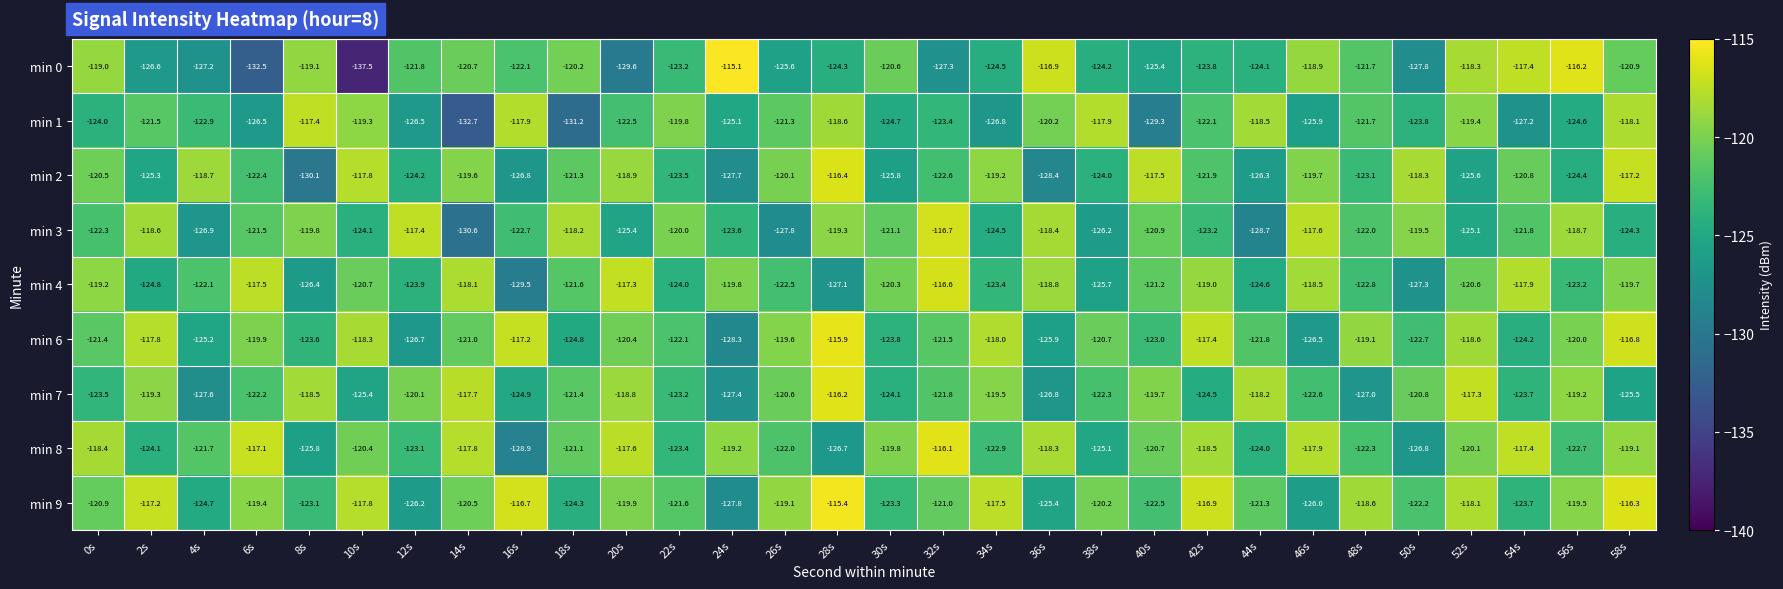

Which category has the highest value across all series?

24s